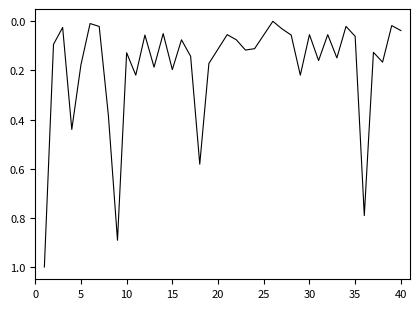

What is the greatest value displayed?

1.0